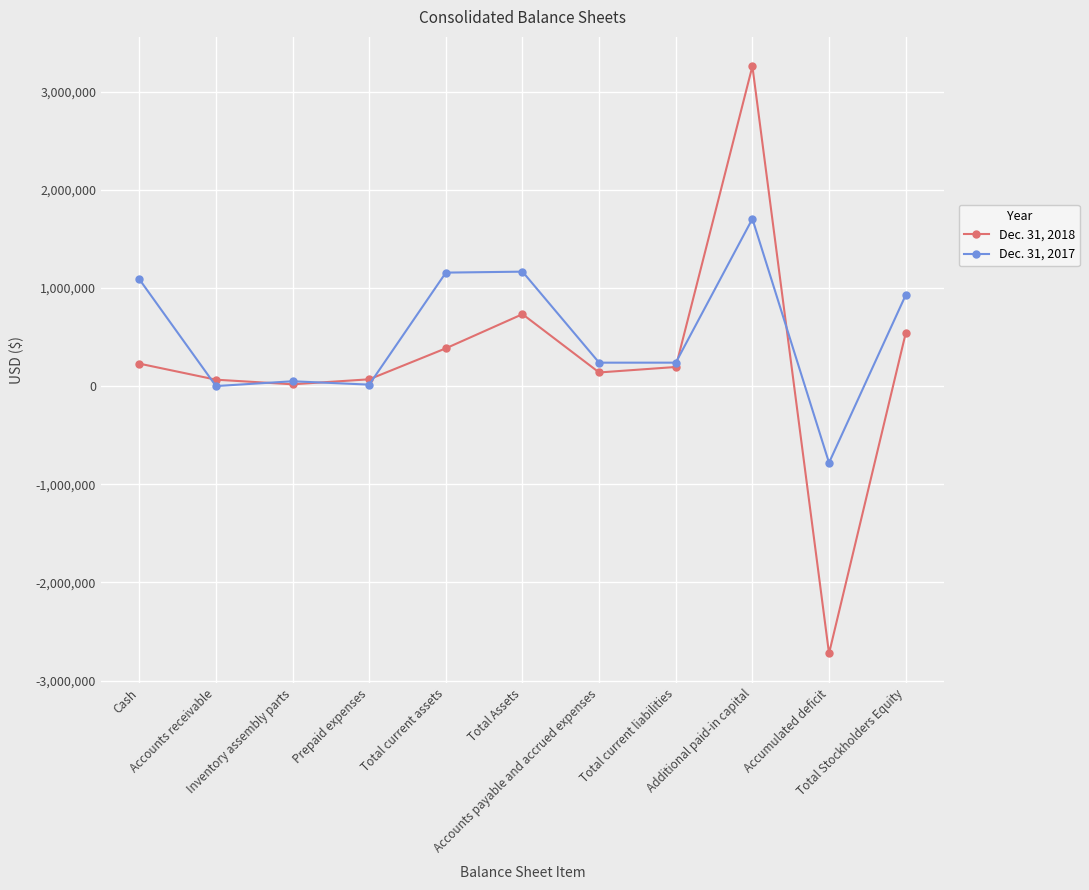

True or false: Dec. 31, 2018 has more than 1 points higher than both neighbors.

True